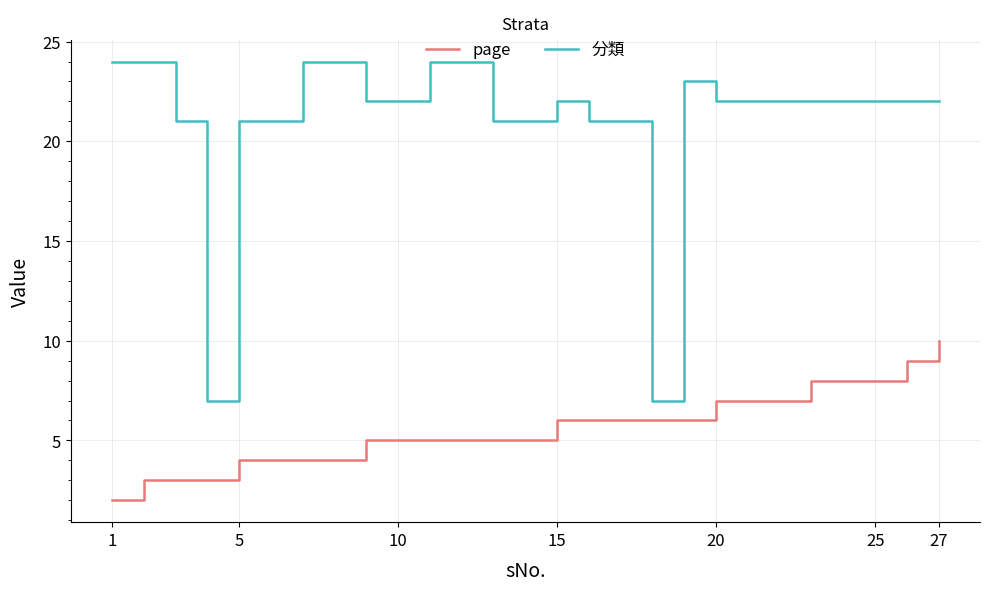

Which series has the widest spread of values?

分類